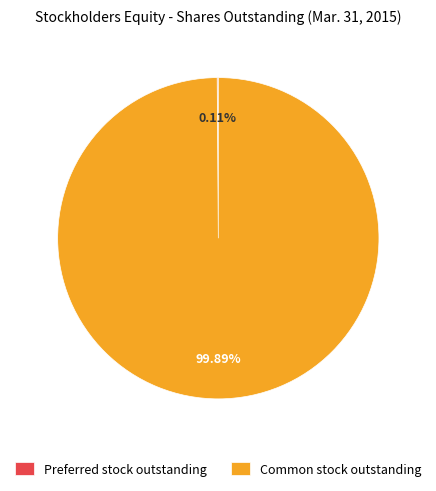

Which slice is the largest?

Common stock outstanding